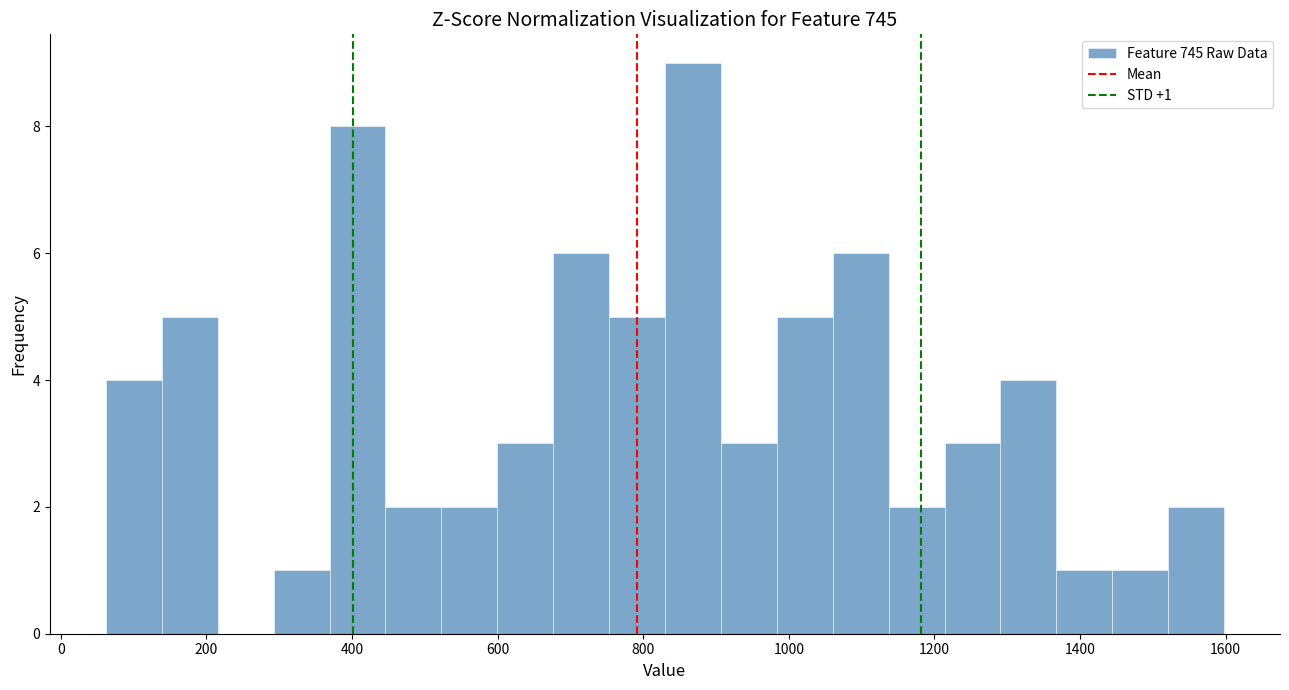

Read against the x-axis, roughly where is the centre of the tallest bar?

860